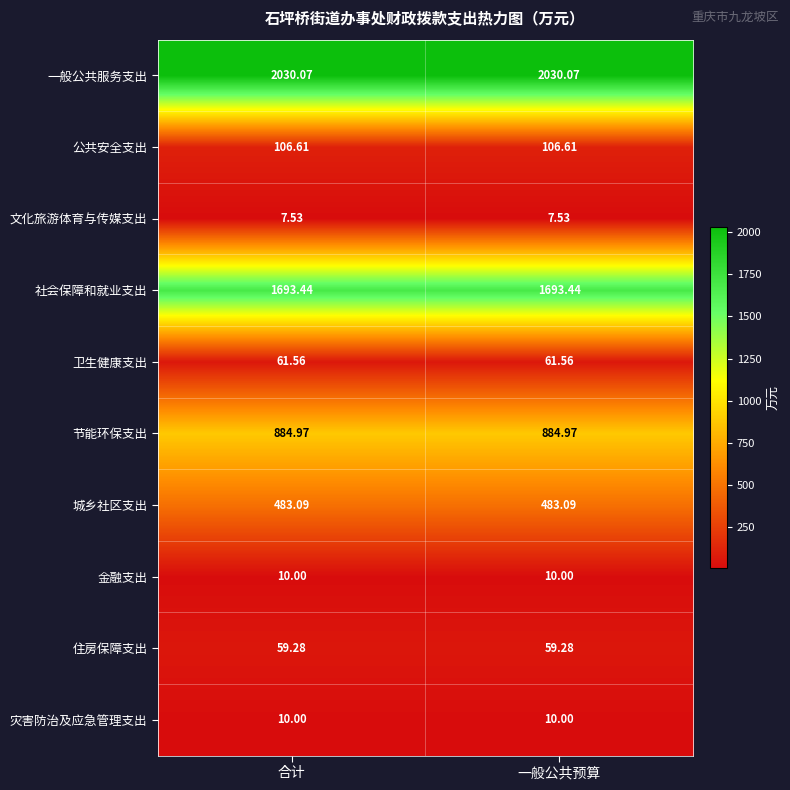

Is the value of 城乡社区支出 at 合计 greater than the value of 公共安全支出 at 合计?

Yes